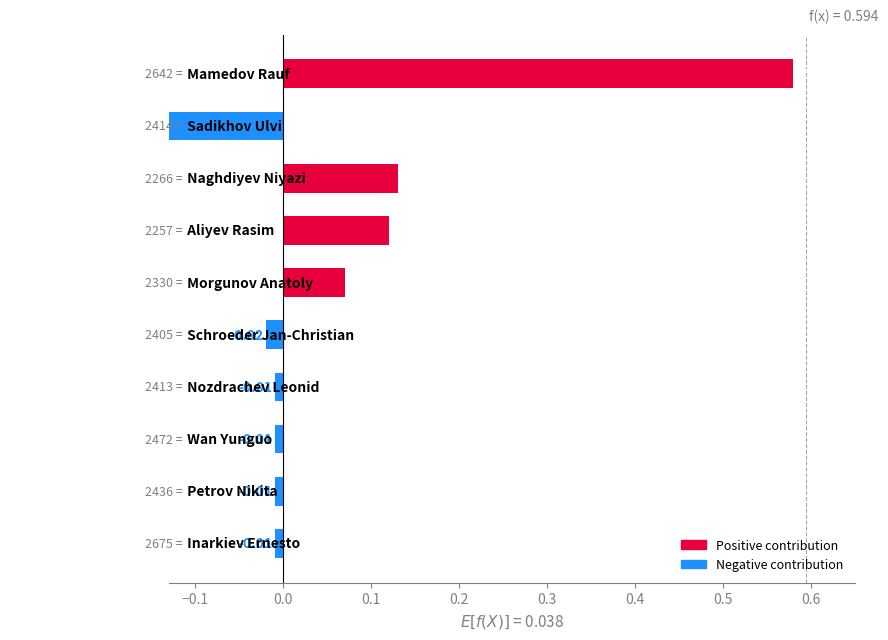

Which label corresponds to the largest value in the chart?

Mamedov Rauf